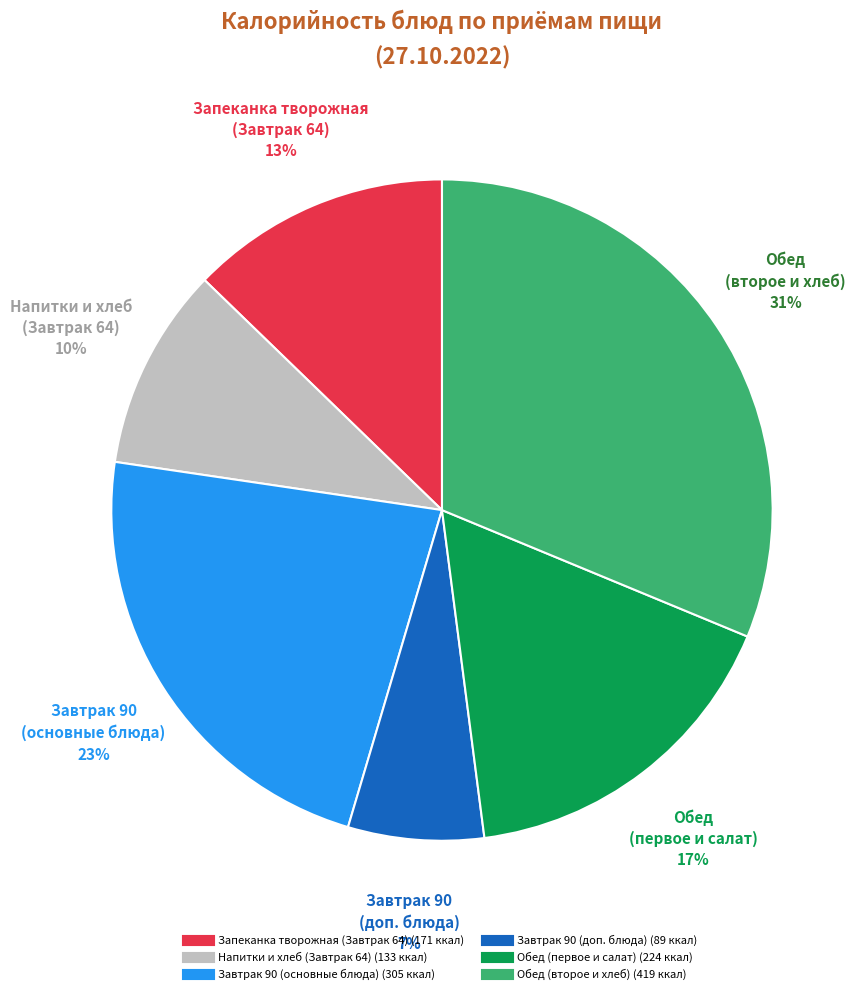

How many slices are in this pie chart?

6